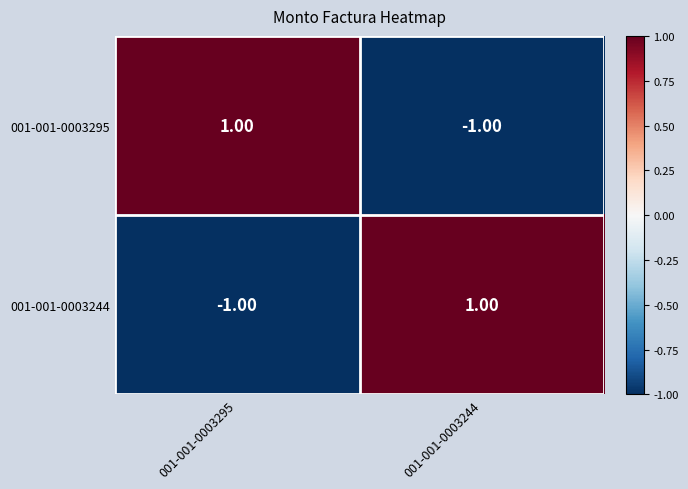

Is the value of 001-001-0003295 at 001-001-0003295 greater than the value of 001-001-0003244 at 001-001-0003295?

Yes